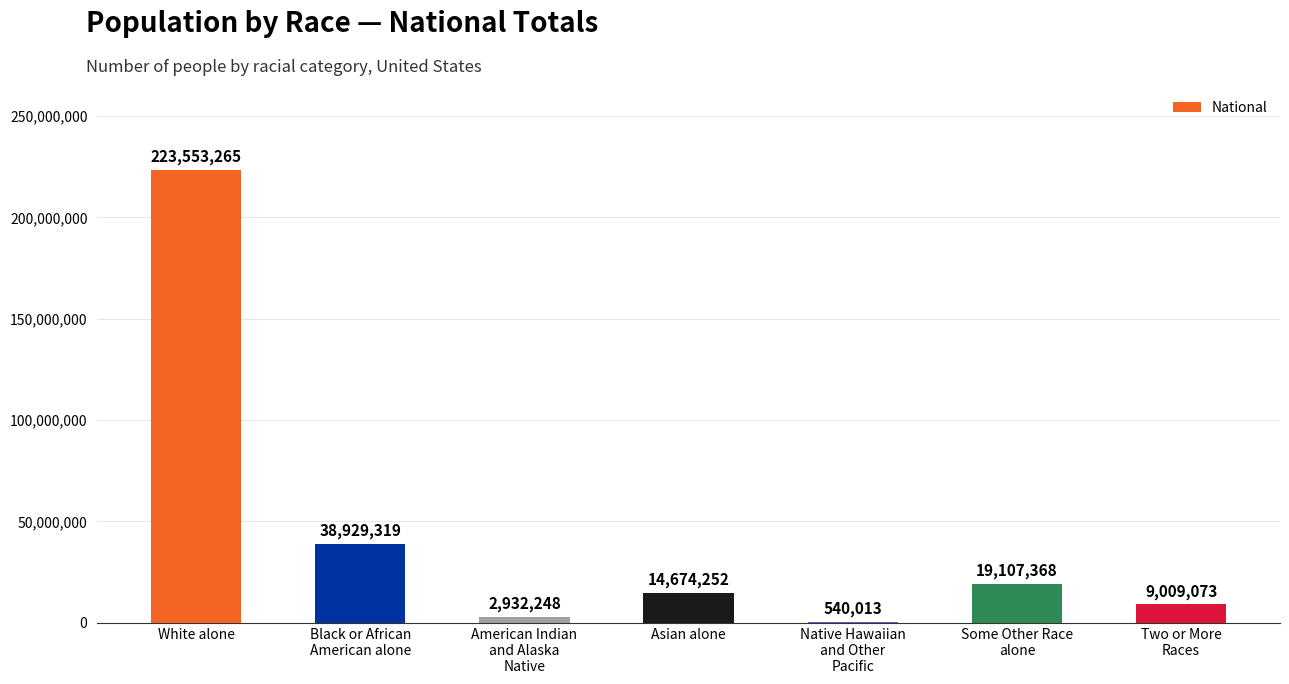

Is it true that the value at White alone is 392797763?

False